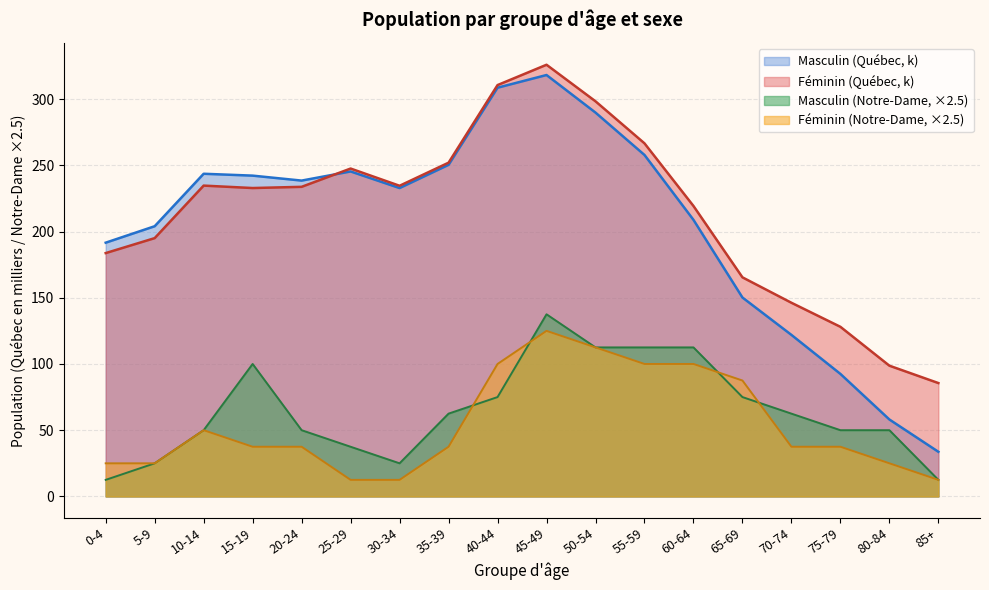

Reading right to left, list all the values displayed in this chart.

Masculin (Notre-Dame): 12.5	50.0	50.0	62.5	75.0	112.5	112.5	112.5	137.5	75.0	62.5	25.0	37.5	50.0	100.0	50.0	25.0	12.5
Féminin (Notre-Dame): 12.5	25.0	37.5	37.5	87.5	100.0	100.0	112.5	125.0	100.0	37.5	12.5	12.5	37.5	37.5	50.0	25.0	25.0
Masculin (Québec): 33.7	58.1	92.5	121.9	150.2	208.8	257.8	289.8	318.1	308.6	250.3	232.8	245.3	238.4	242.2	243.6	204.0	191.6
Féminin (Québec): 85.6	98.7	128.0	146.2	165.4	219.3	266.6	298.3	325.9	310.6	252.0	234.5	247.5	233.7	232.8	234.7	195.0	183.7